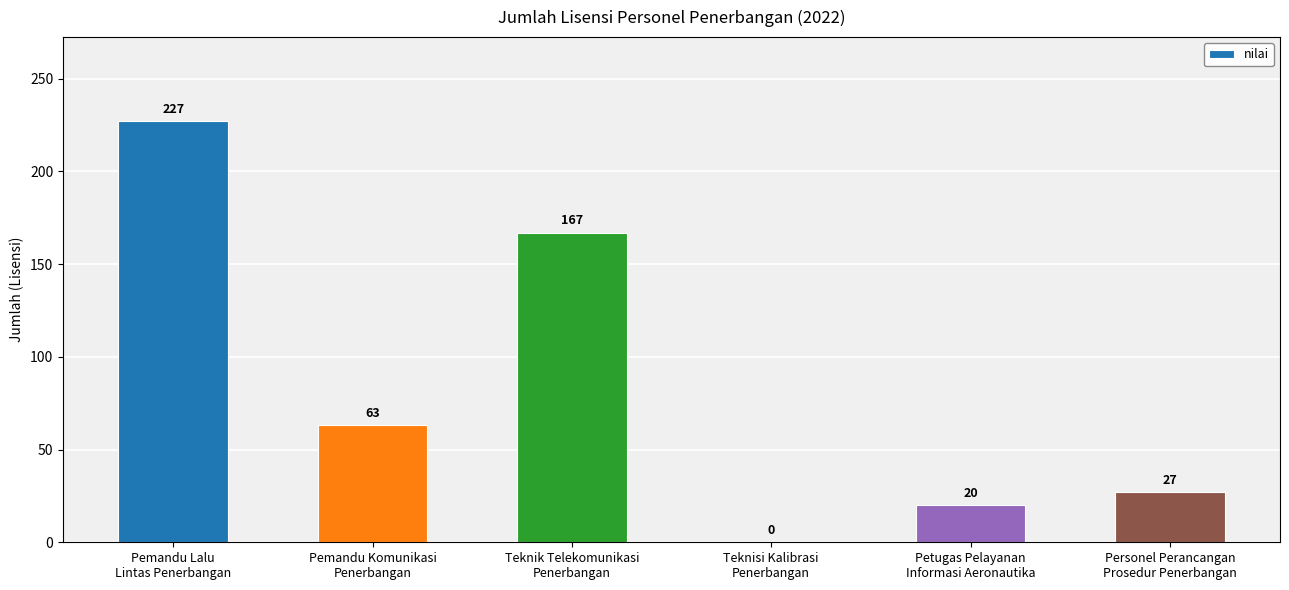

Reading left to right, extract all data points from this chart.

227	63	167	0	20	27